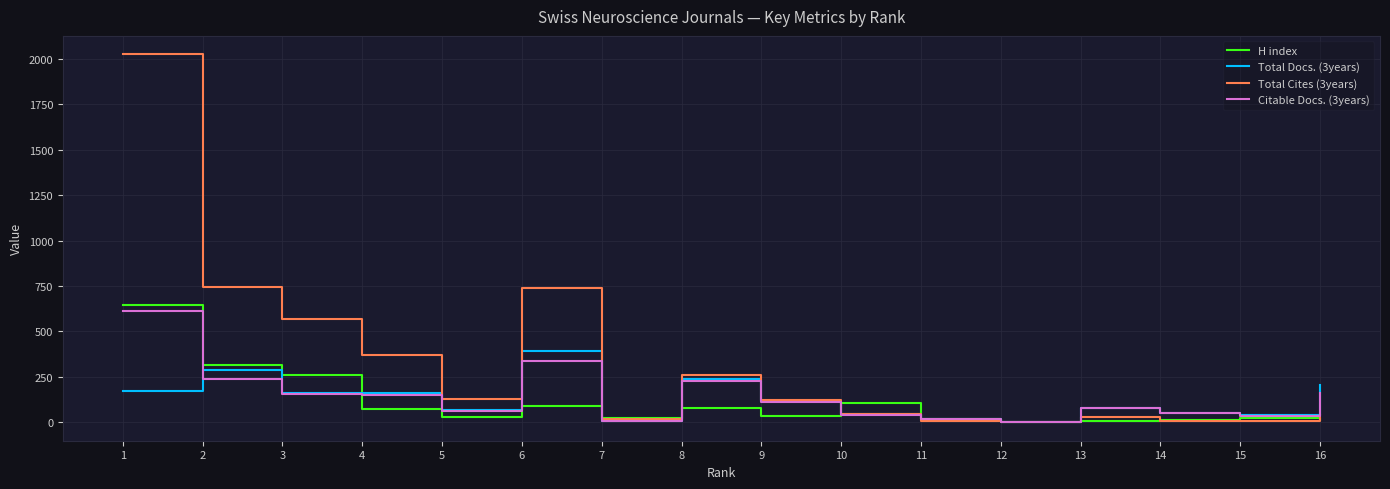

The value of H index at 3 is 258. True or false?

True